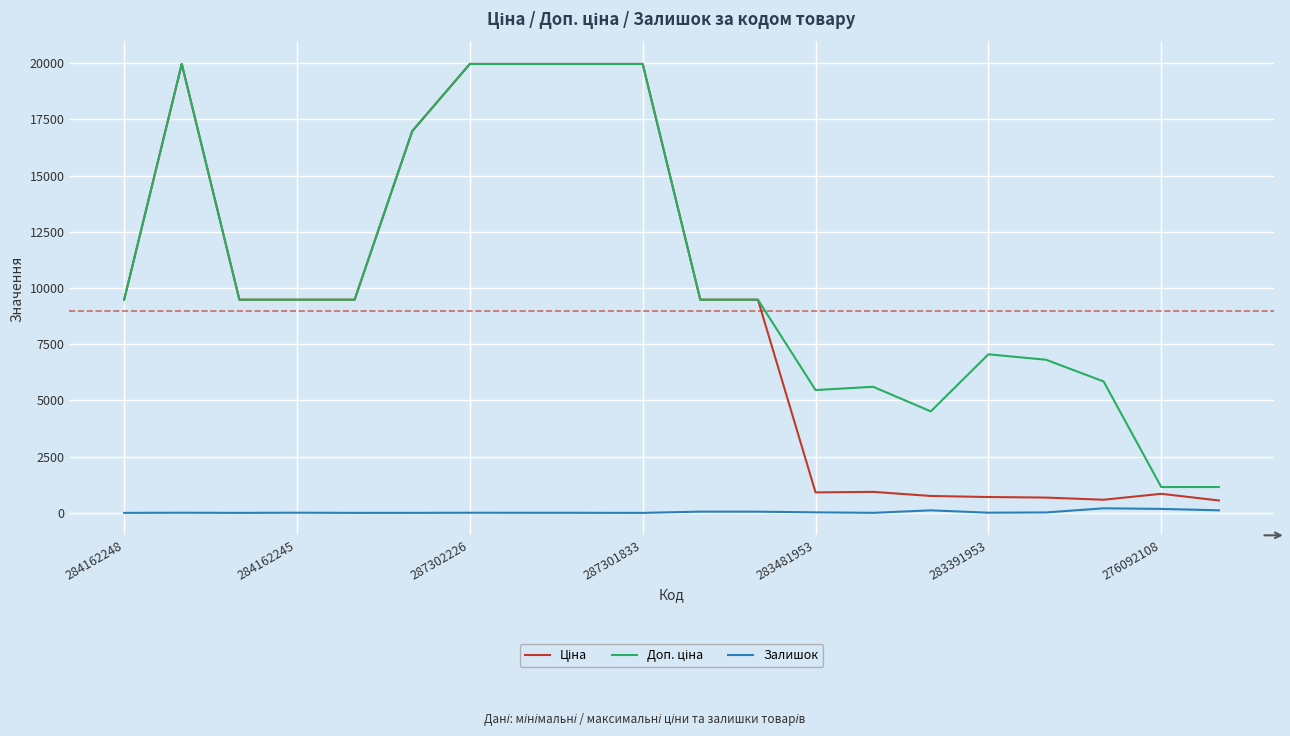

List the series in order of their peak value, lowest first.

Залишок, Ціна, Доп. ціна